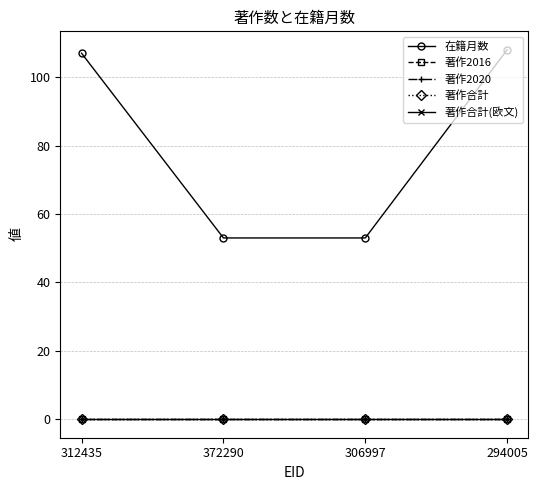

At 306997, list the series in order from largest to smallest.

在籍月数, 著作2016, 著作2020, 著作合計, 著作合計(欧文)